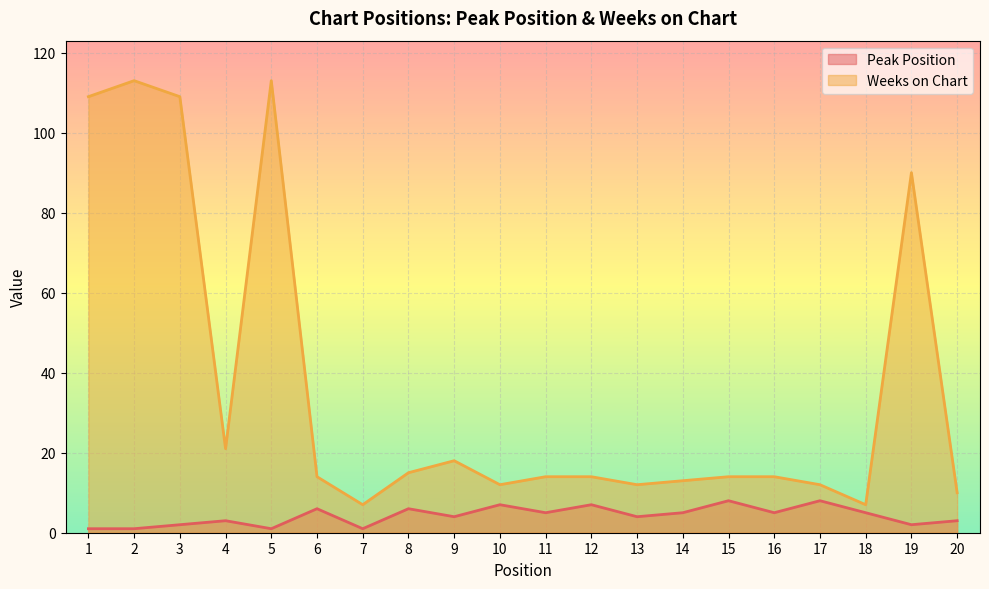

Rank the series at 2 from lowest to highest value.

Peak Position, Weeks on Chart